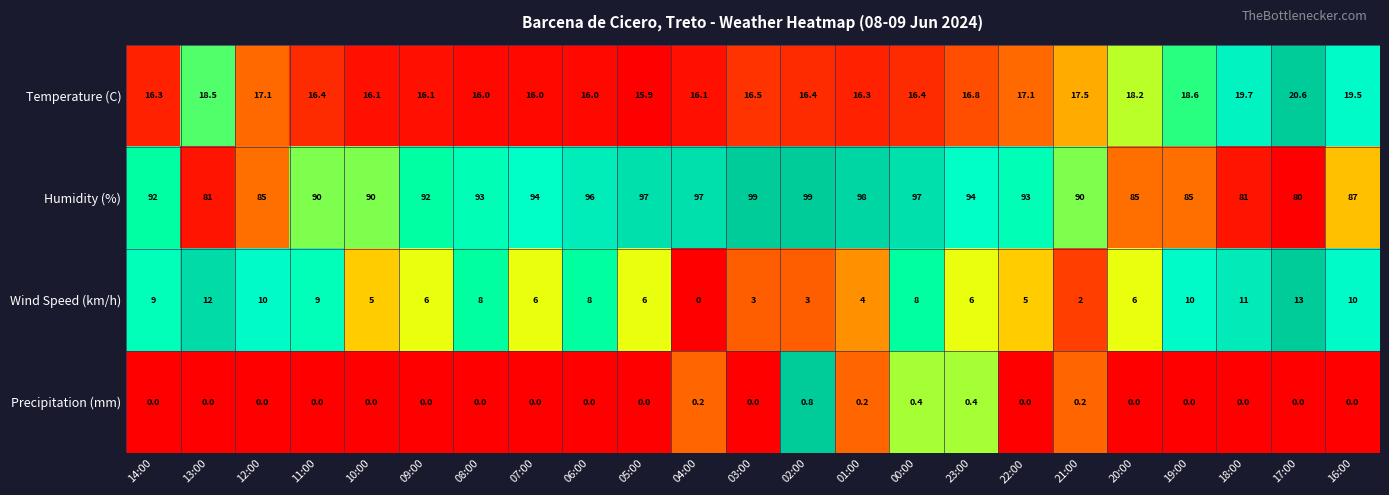

At 17:00, list the series in order from largest to smallest.

Humidity (%), Temperature (C), Wind Speed (km/h), Precipitation (mm)